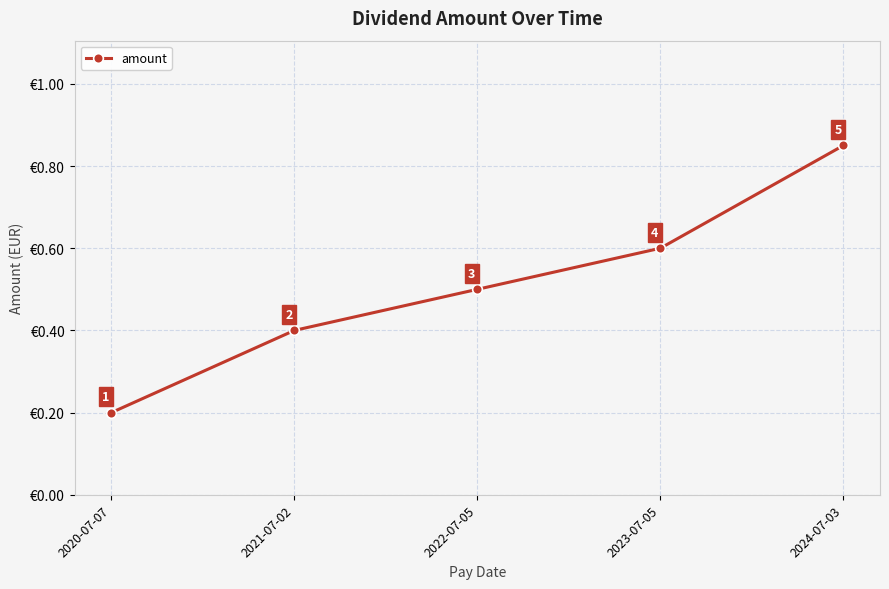

Between 2021-07-02 and 2024-07-03, which is larger?

2024-07-03